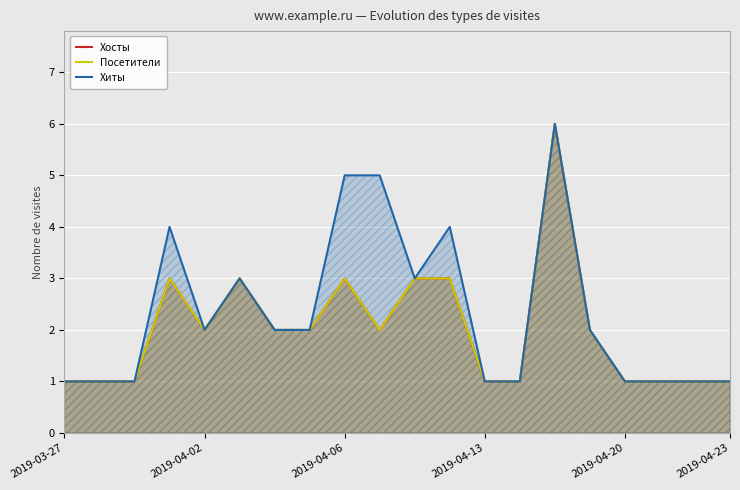

At which label does Хосты reach its minimum?

2019-03-27